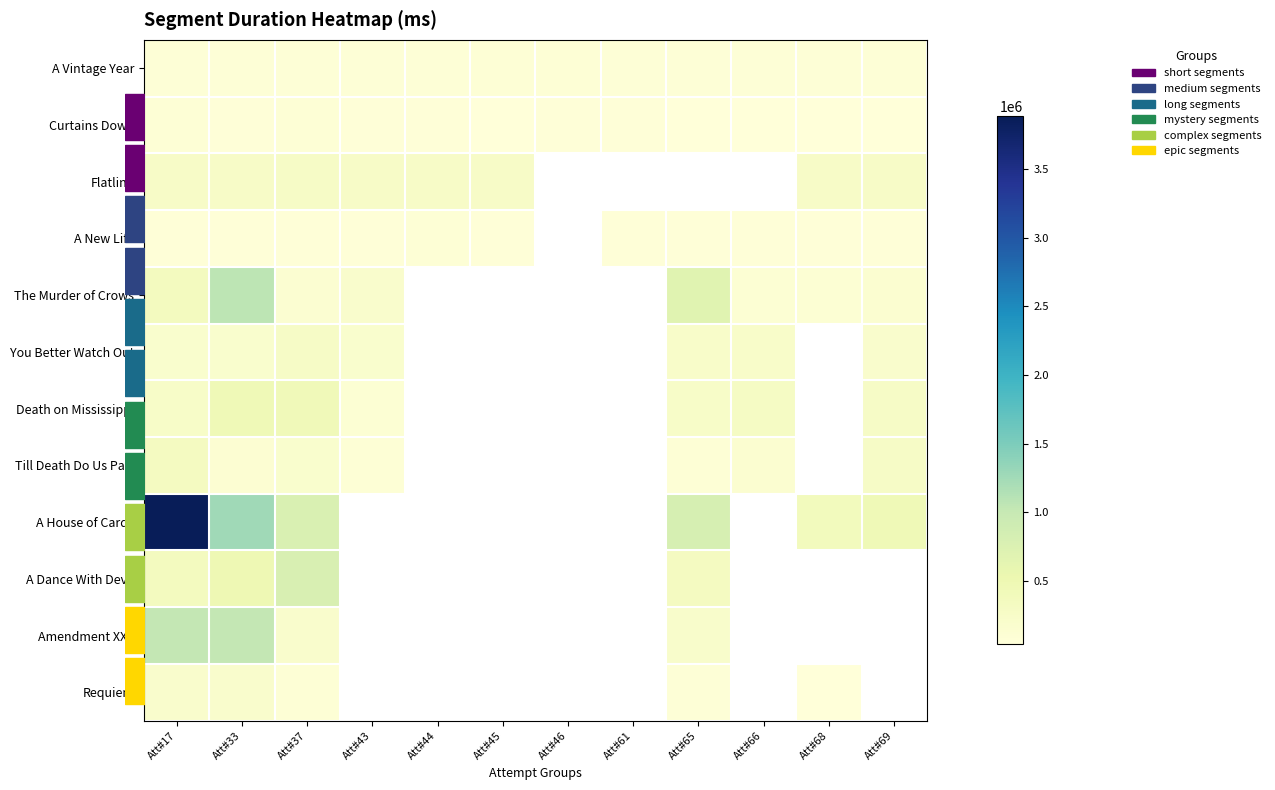

The Till Death Do Us Part series shows 87940.0 at Att#43. True or false?

True